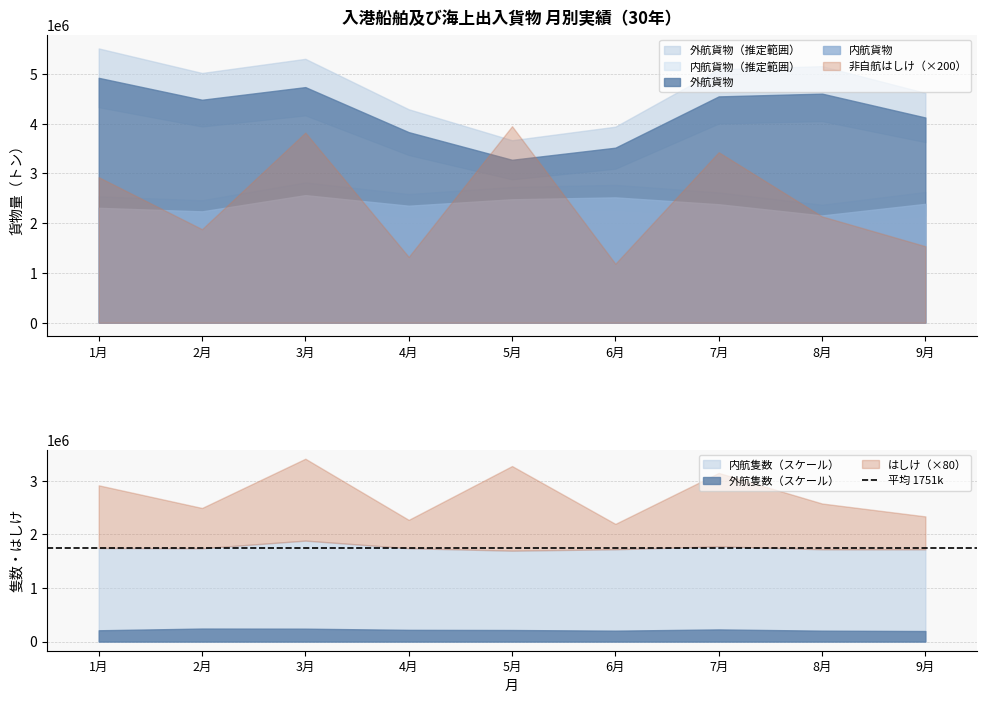

Where is the first local minimum for 内航貨物?

2月